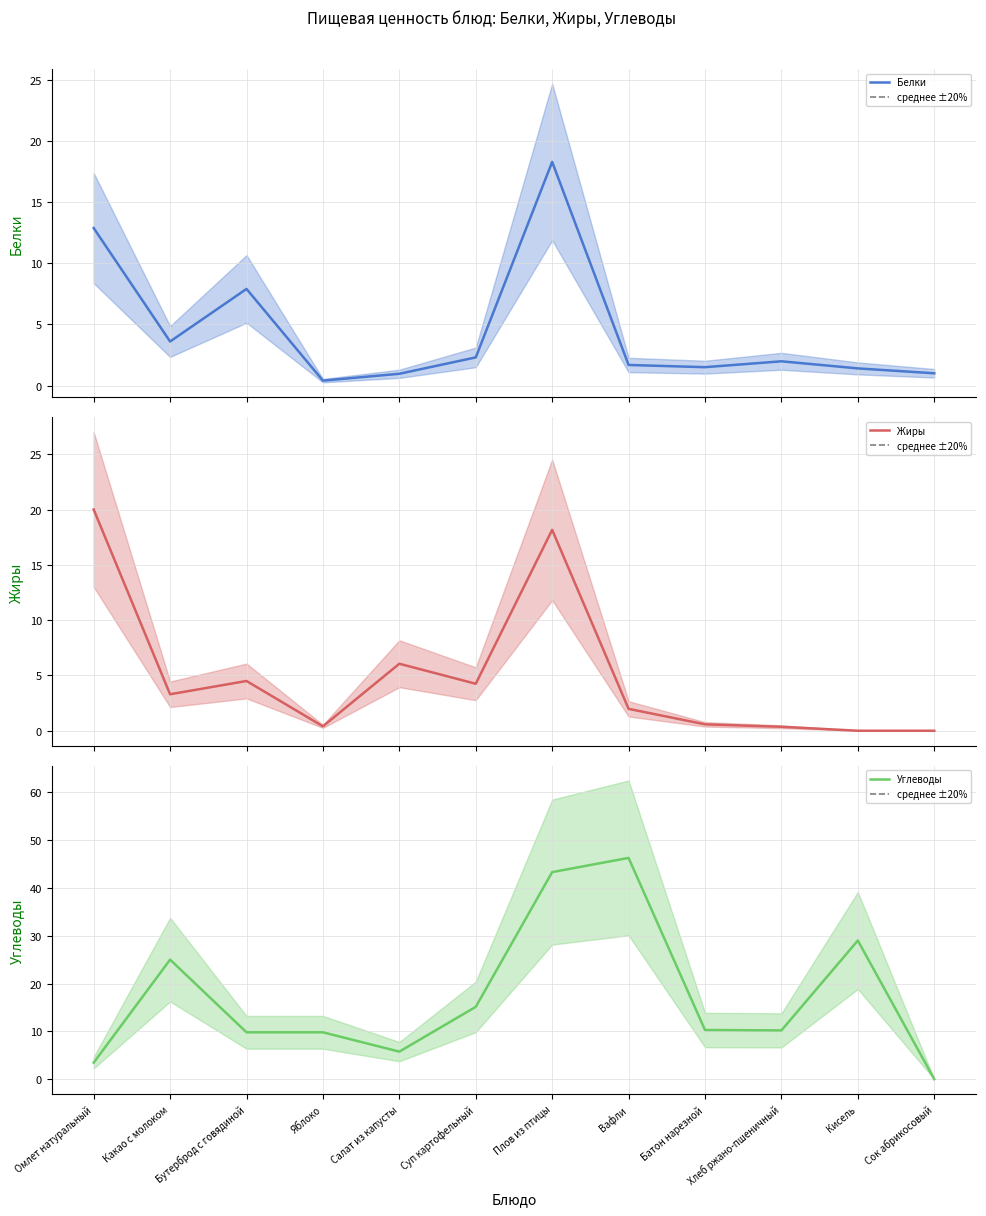

Where is the first local minimum for Углеводы?

Салат из капусты